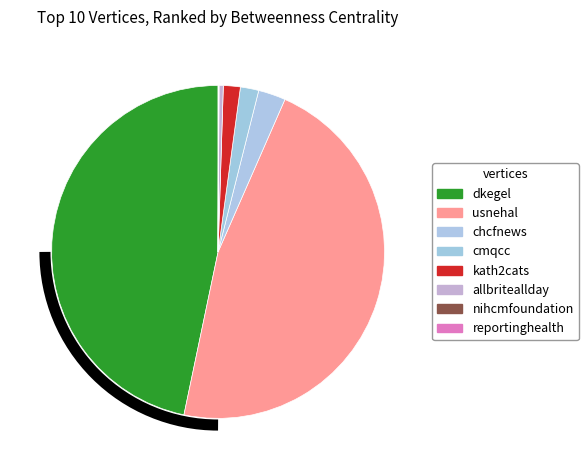

Is there a majority slice in this chart?

No